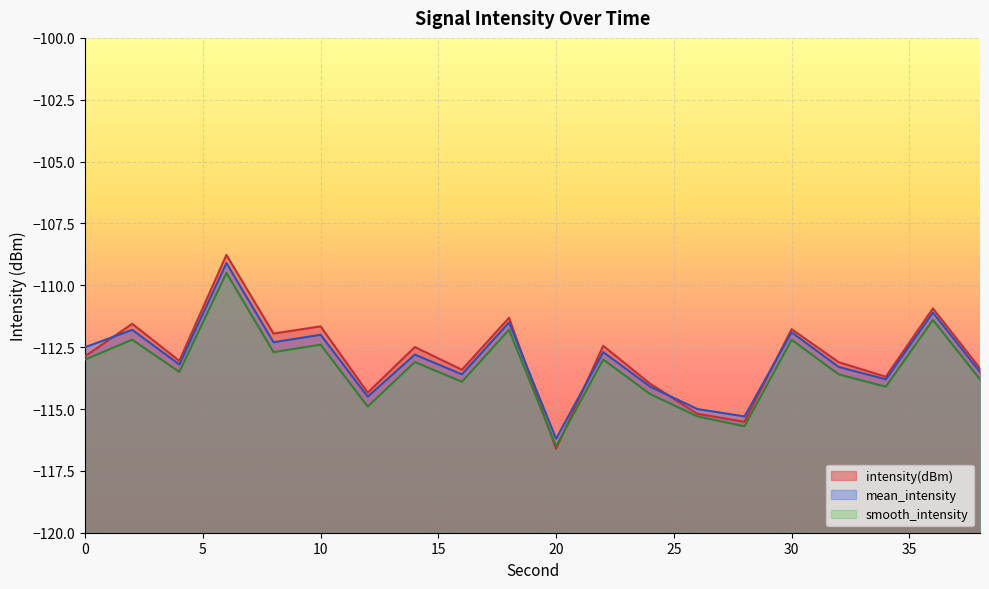

What is the sum of the smooth_intensity values at 32 and 26?

-228.9